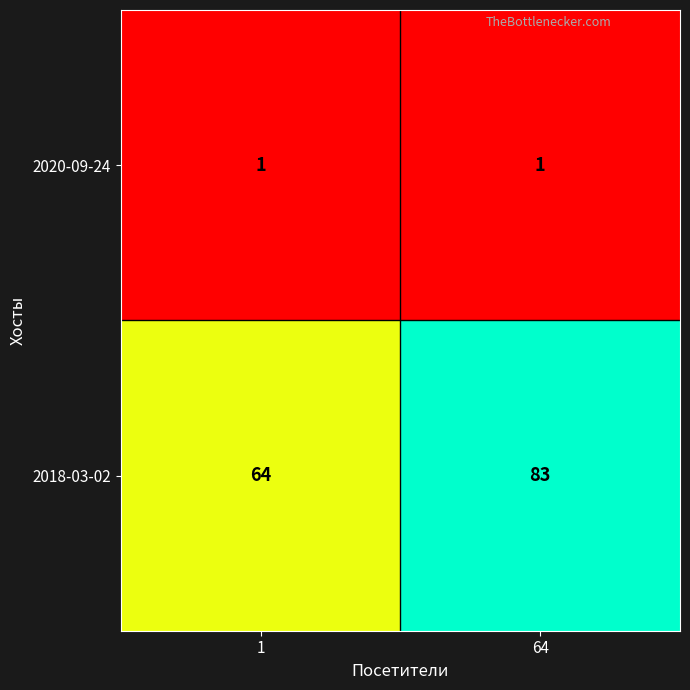

Is it true that 2020-09-24 equals 0 at 64?

False